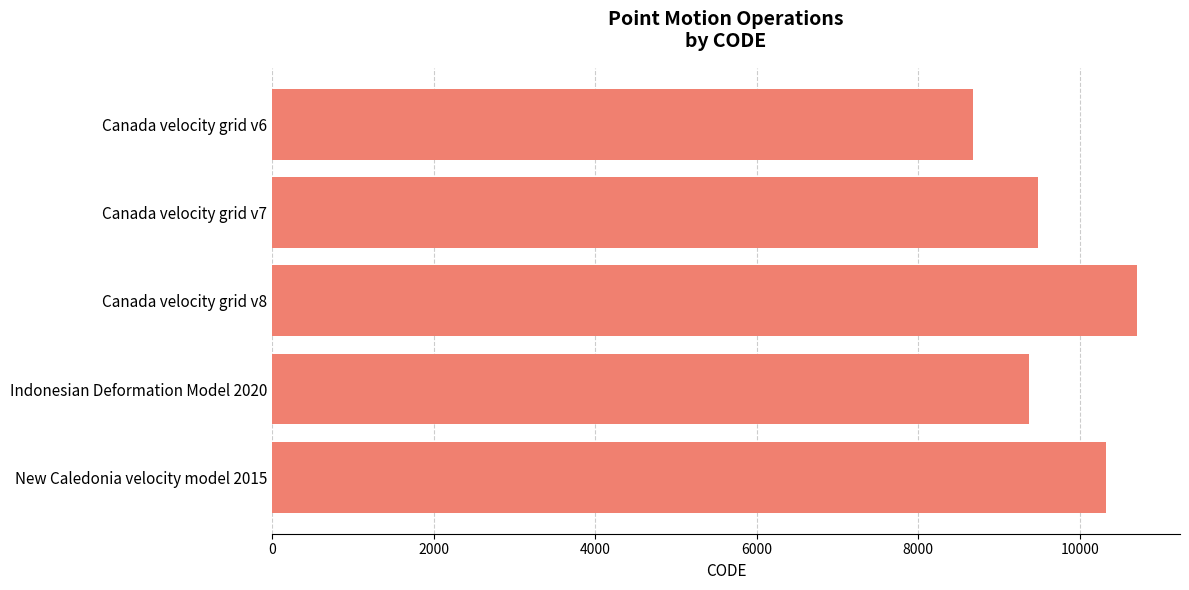

How many bars are there in total?

5